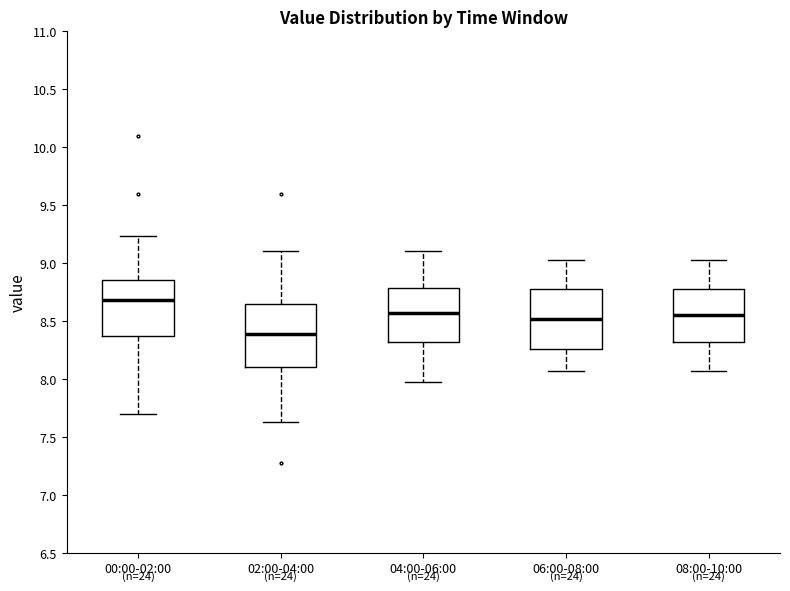

Reading left to right, read every box against the y-axis: the position of its median line, the range the box covers, and the ends of its whiskers. The values are not printed on the chart, so give them approximately, as read against the axis.

00:00-02:00: median 8.70, box 8.35 to 8.85, whiskers 7.70 to 9.25
02:00-04:00: median 8.40, box 8.10 to 8.65, whiskers 7.65 to 9.10
04:00-06:00: median 8.55, box 8.30 to 8.80, whiskers 7.95 to 9.10
06:00-08:00: median 8.50, box 8.25 to 8.80, whiskers 8.05 to 9.05
08:00-10:00: median 8.55, box 8.30 to 8.80, whiskers 8.05 to 9.05